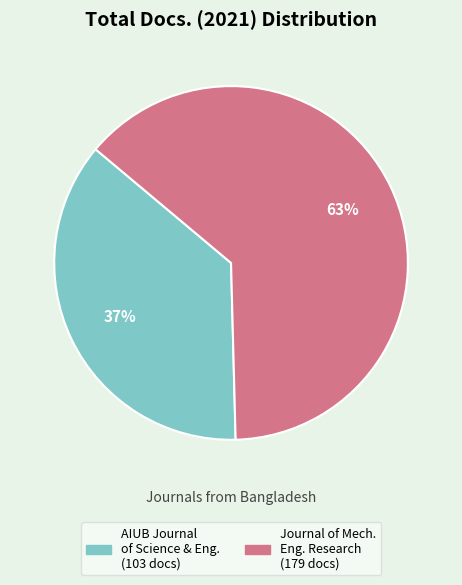

To the nearest percent, what is the average slice percentage?

50%